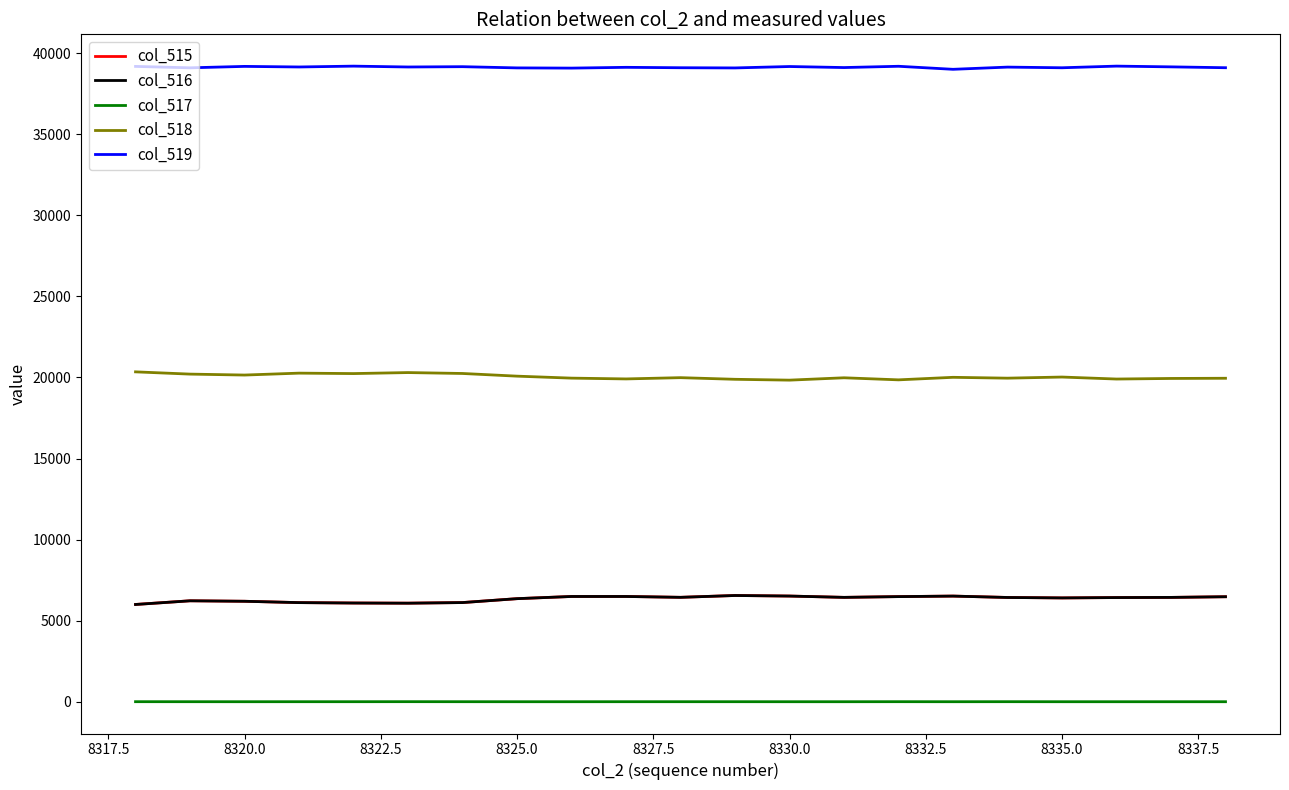

True or false: col_517 and col_515 intersect in this chart.

False